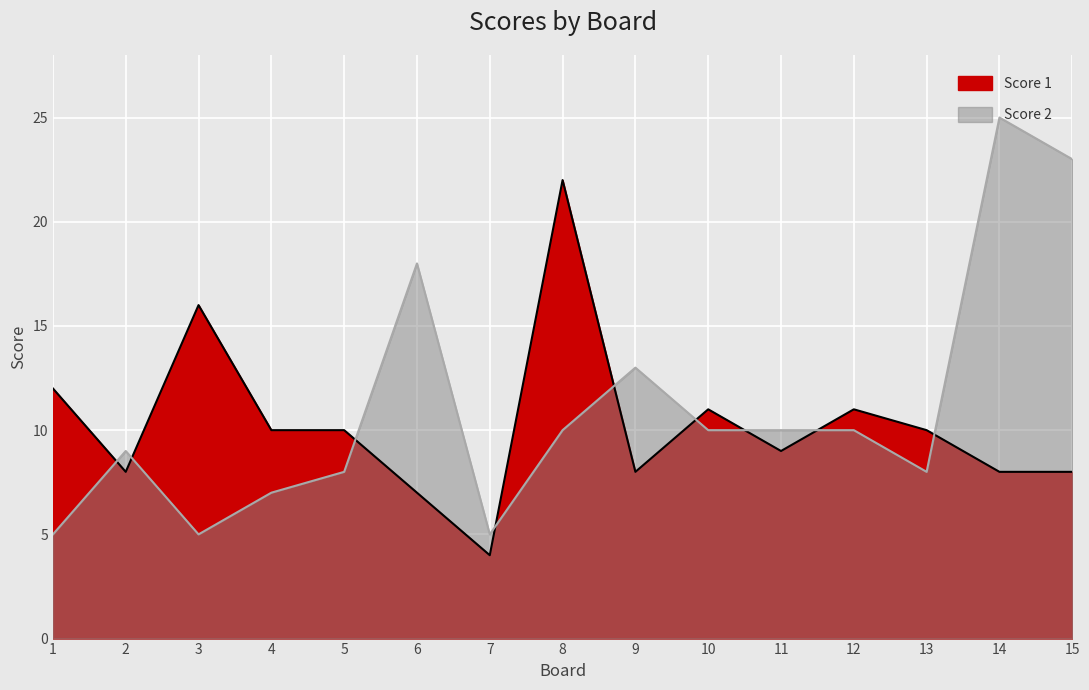

Is it true that Score 2 equals 28 at 6?

False